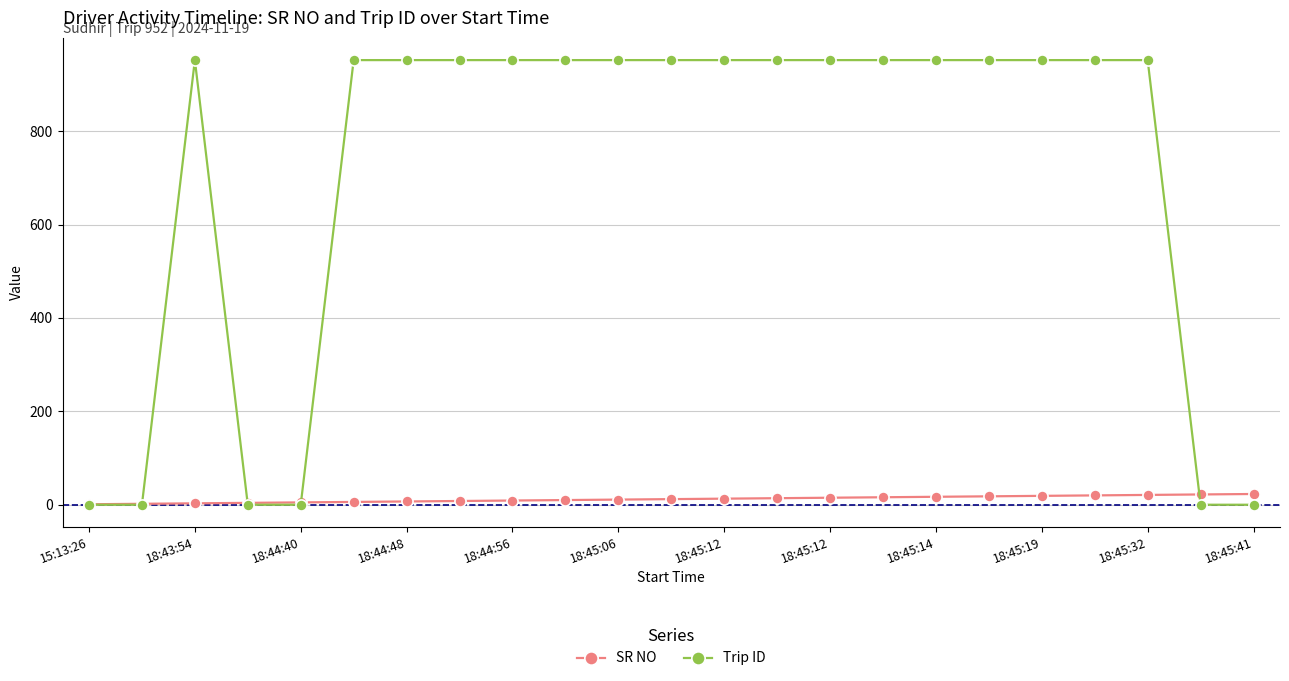

Which series has the largest total across all categories?

Trip ID